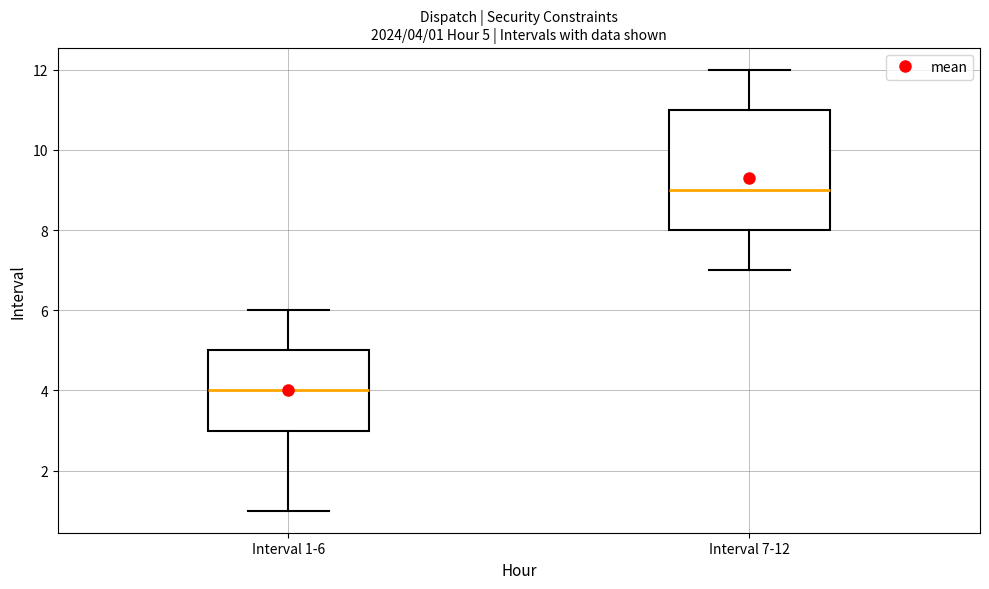

Which box is the tallest, from its lower edge to its upper edge?

Interval 7-12